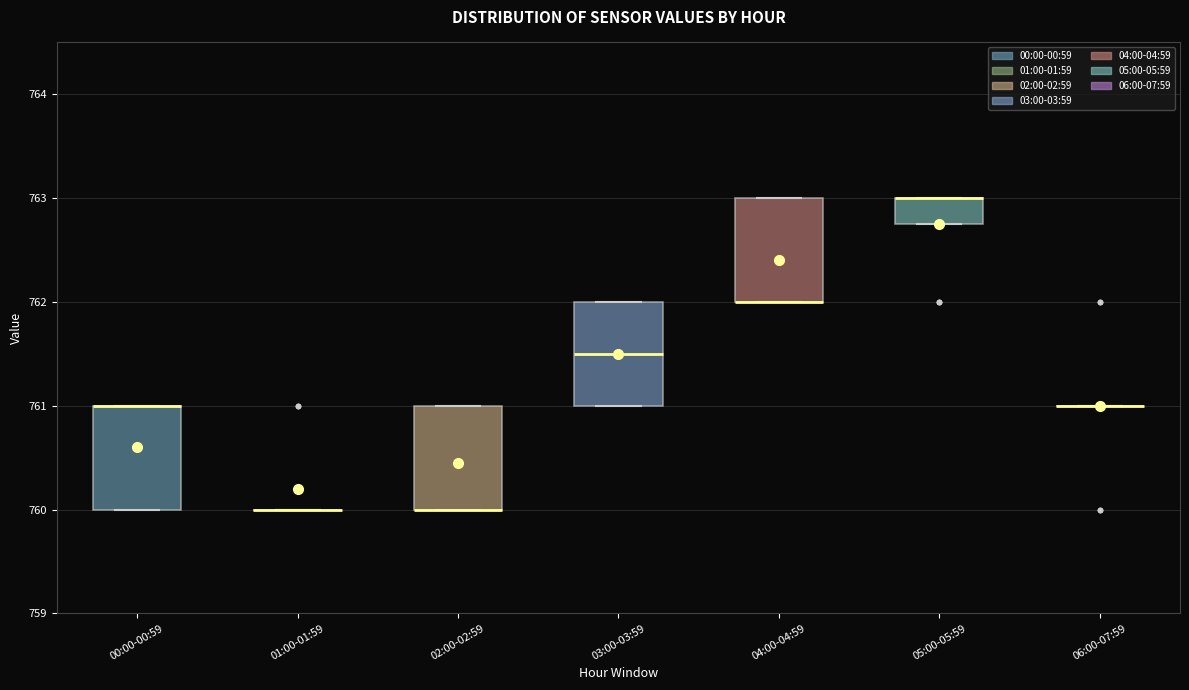

Reading left to right, transcribe this box plot: for each box, give where its median line is, the range the box spans, and where its two whiskers end, as read against the y-axis. The values are not printed on the chart, so give them approximately, as read against the axis.

00:00-00:59: median 761.0 (drawn on the box's upper edge), box 760.0 to 761.0, whiskers 760.0 to 761.0
01:00-01:59: box collapsed to a line at 760.0, whiskers 760.0 to 760.0
02:00-02:59: median 760.0 (drawn on the box's lower edge), box 760.0 to 761.0, whiskers 760.0 to 761.0
03:00-03:59: median 761.5, box 761.0 to 762.0, whiskers 761.0 to 762.0
04:00-04:59: median 762.0 (drawn on the box's lower edge), box 762.0 to 763.0, whiskers 762.0 to 763.0
05:00-05:59: median 763.0 (drawn on the box's upper edge), box 762.8 to 763.0, whiskers 762.8 to 763.0
06:00-07:59: box collapsed to a line at 761.0, whiskers 761.0 to 761.0